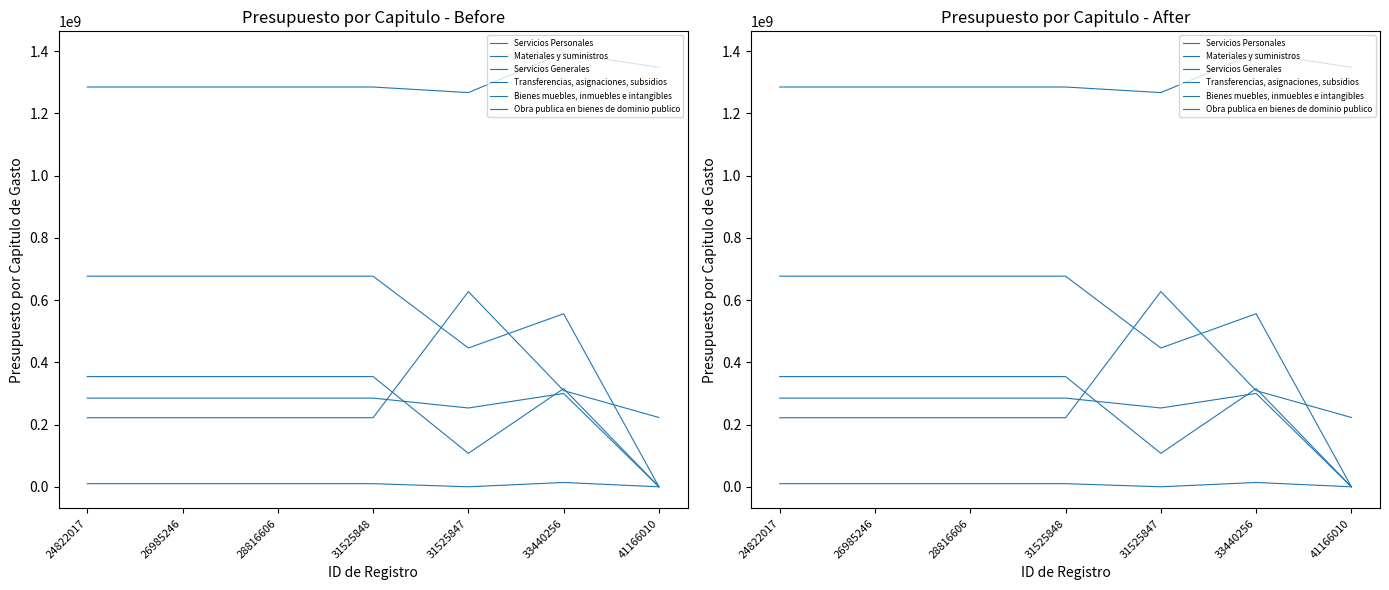

How many interior local peaks does the Servicios Personales series have?

1